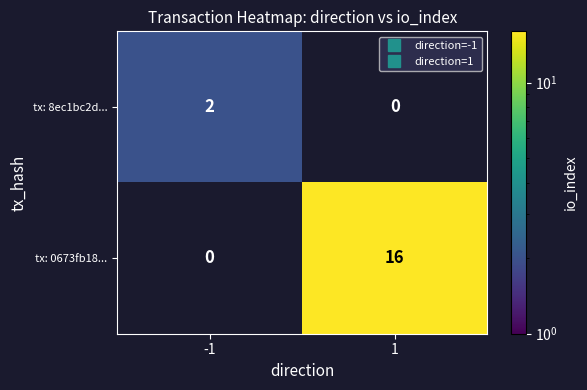

At how many categories does at least one series exceed 15?

1